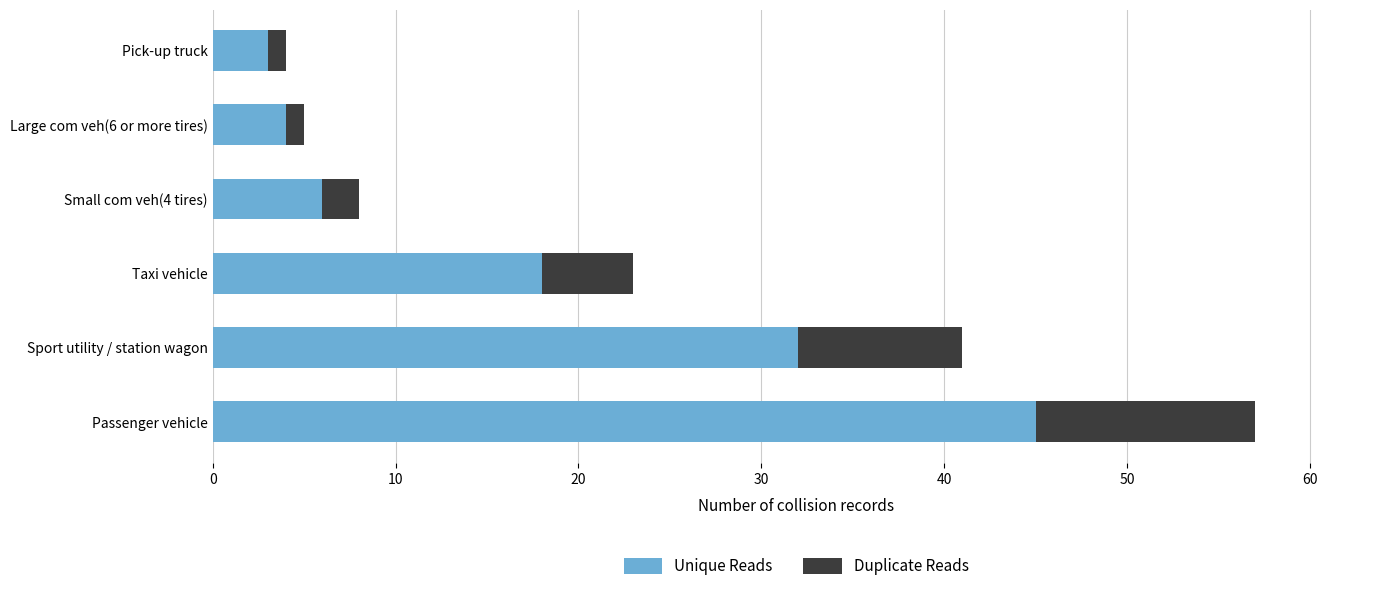

What is the difference between the maximum and minimum values in the Unique Reads series?

42